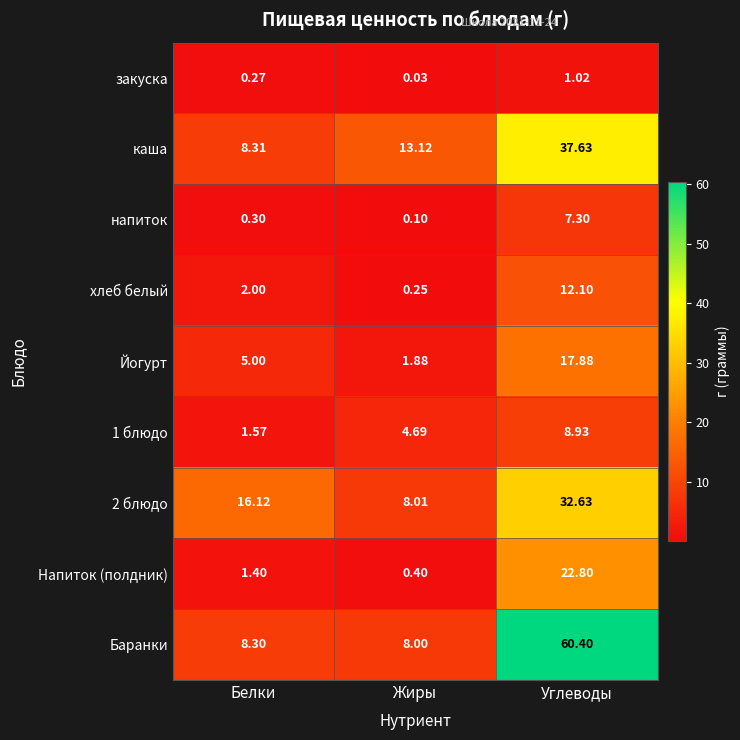

Rank the series at Белки from highest to lowest value.

2 блюдо, каша, Баранки, Йогурт, хлеб белый, 1 блюдо, Напиток (полдник), напиток, закуска